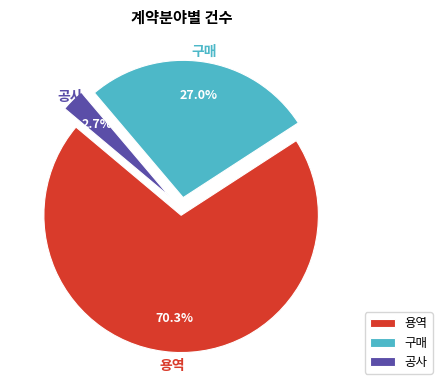

To the nearest percent, what percentage of the pie is 공사?

3%